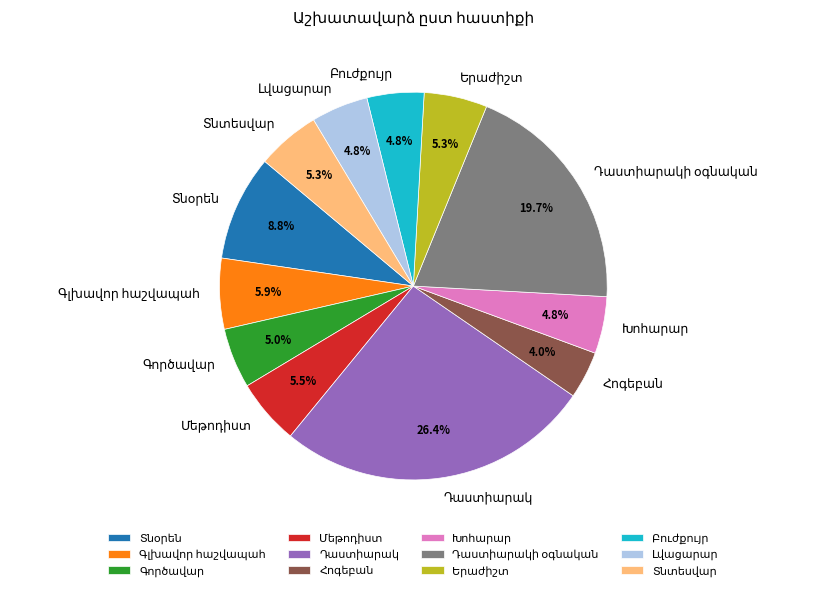

Is there any slice that represents more than half of the pie?

No